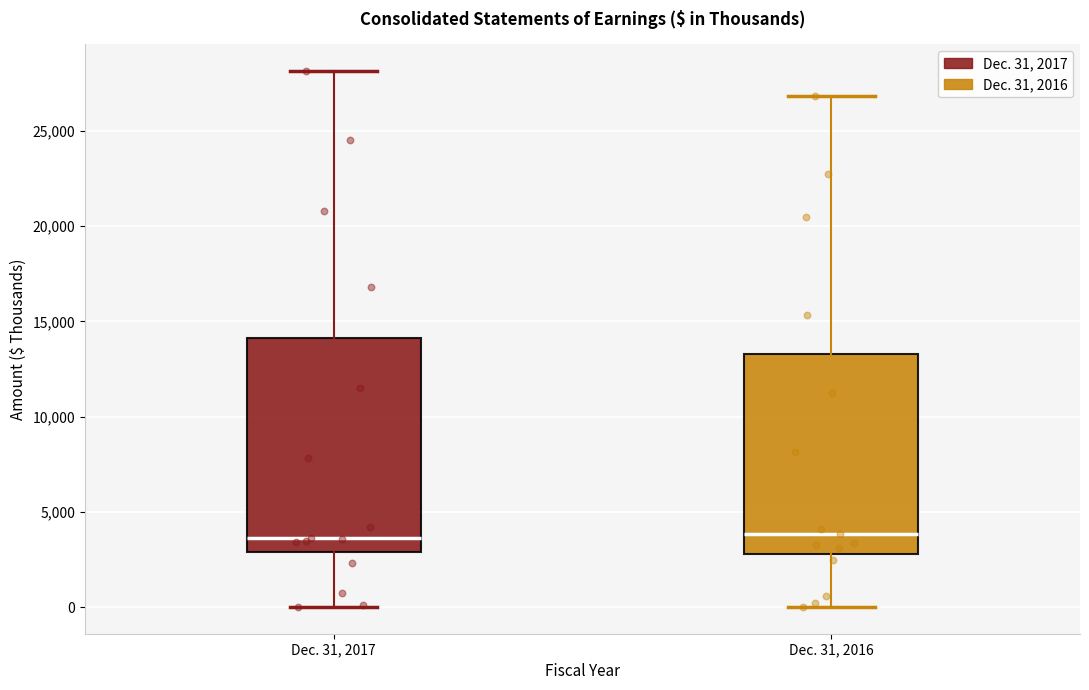

Reading left to right, transcribe this box plot: for each box, give where its median line is, the range the box spans, and where its two whiskers end, as read against the y-axis. The values are not printed on the chart, so give them approximately, as read against the axis.

Dec. 31, 2017: median 3500, box 3000 to 14000, whiskers 0 to 28000
Dec. 31, 2016: median 4000, box 3000 to 13500, whiskers 0 to 27000